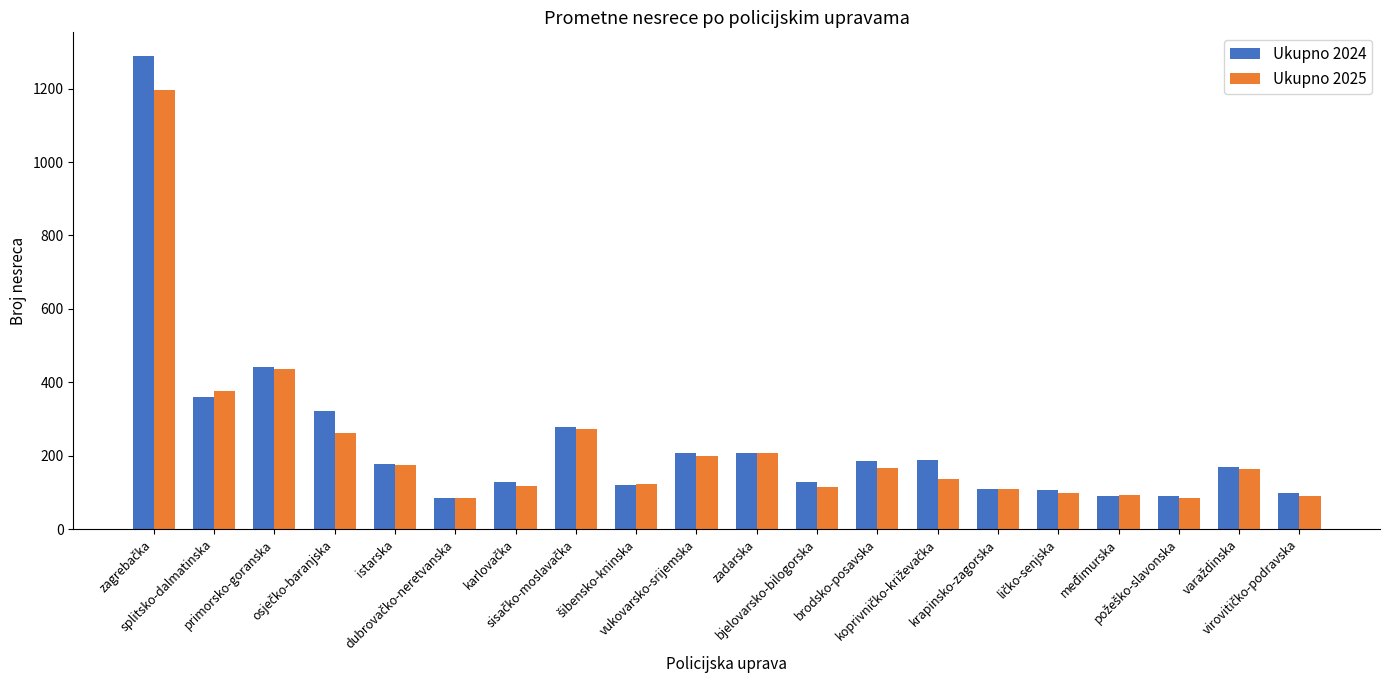

What is the highest value of the Ukupno 2025 series?

1197